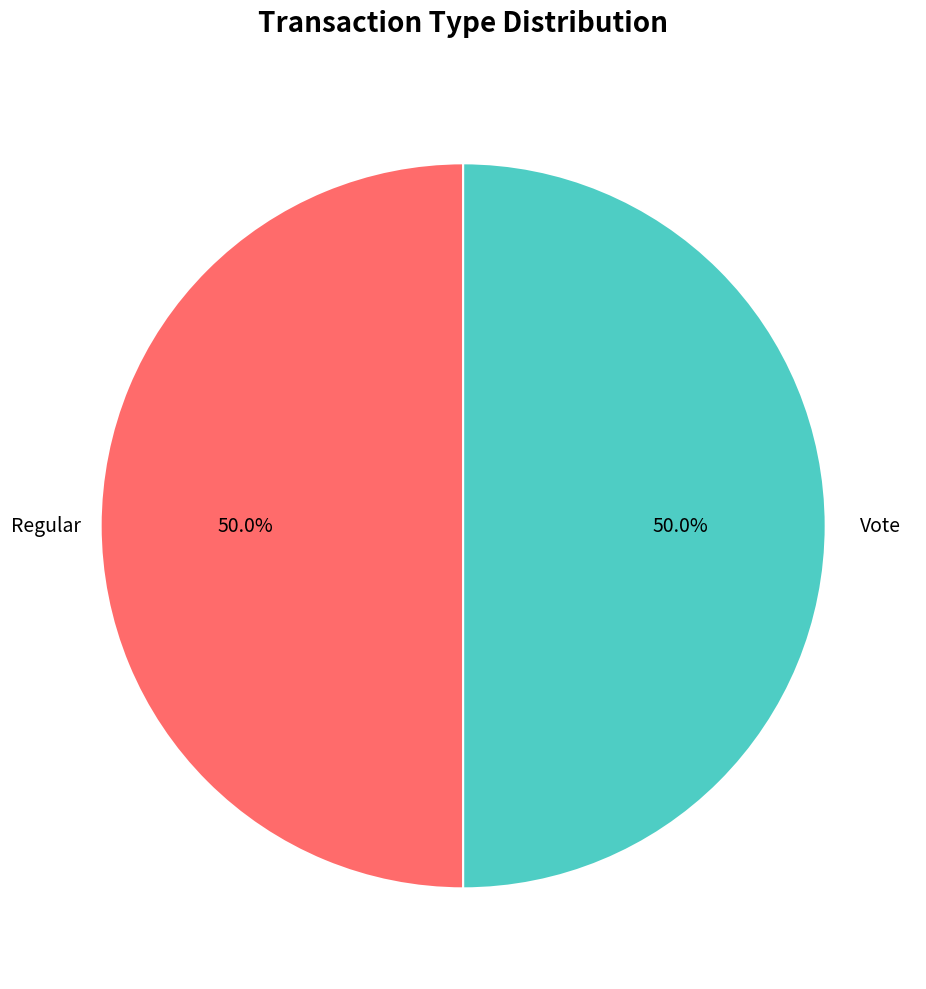

To the nearest percent, what is the combined percentage of Regular and Vote?

100%